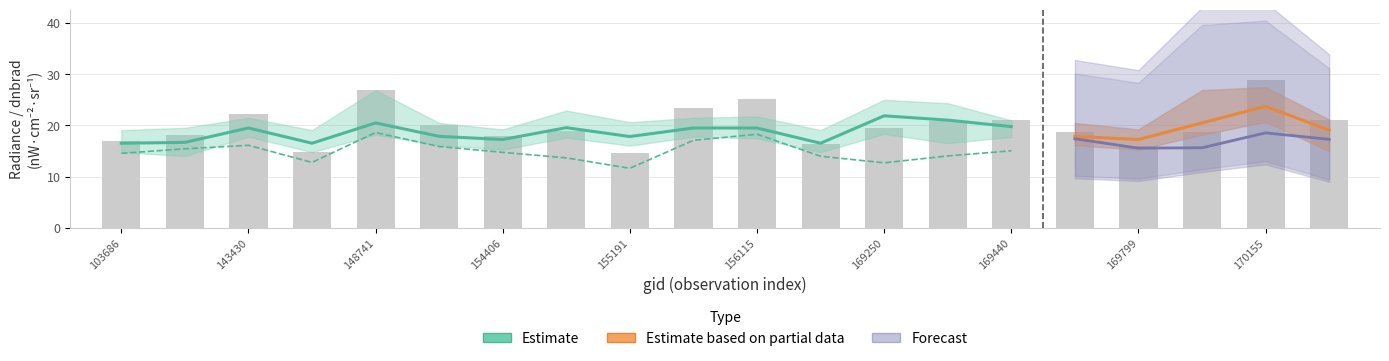

The value of rade9_aggzone_norm at 169981 is 15.7. True or false?

True